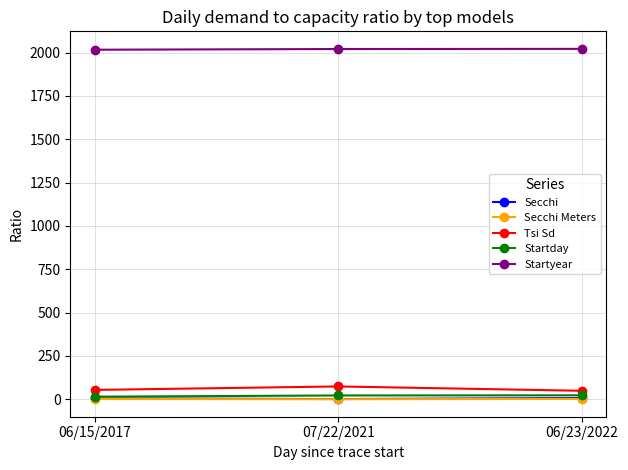

What is the label of the 2nd point from the left?

07/22/2021